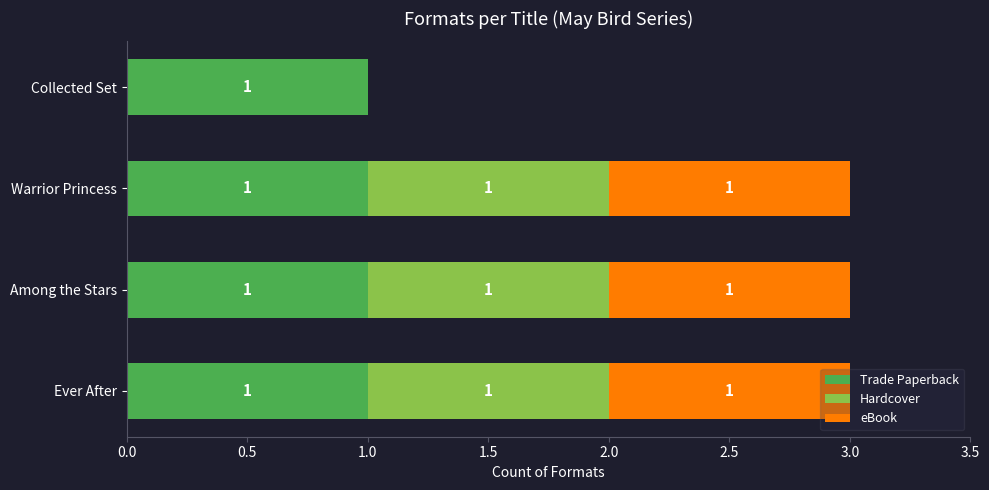

The Trade Paperback series shows 1 at Collected Set. True or false?

True